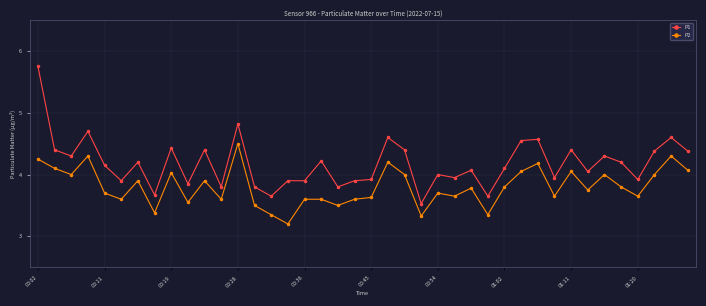

What is the minimum value for P2?

3.2